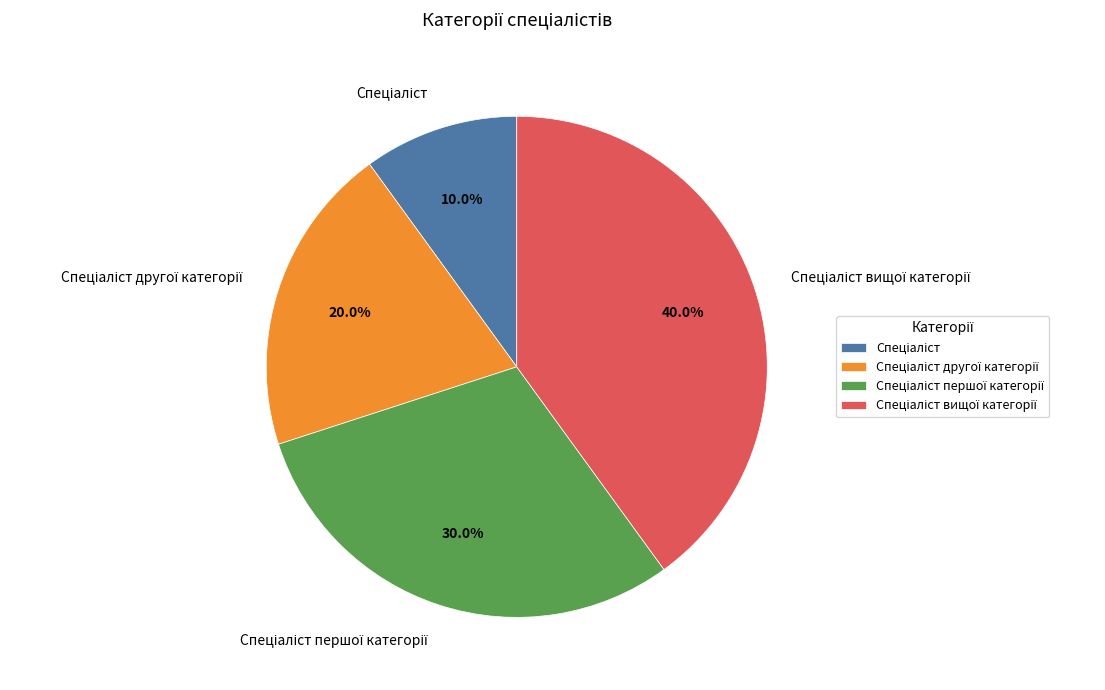

Does any single category account for the majority?

No